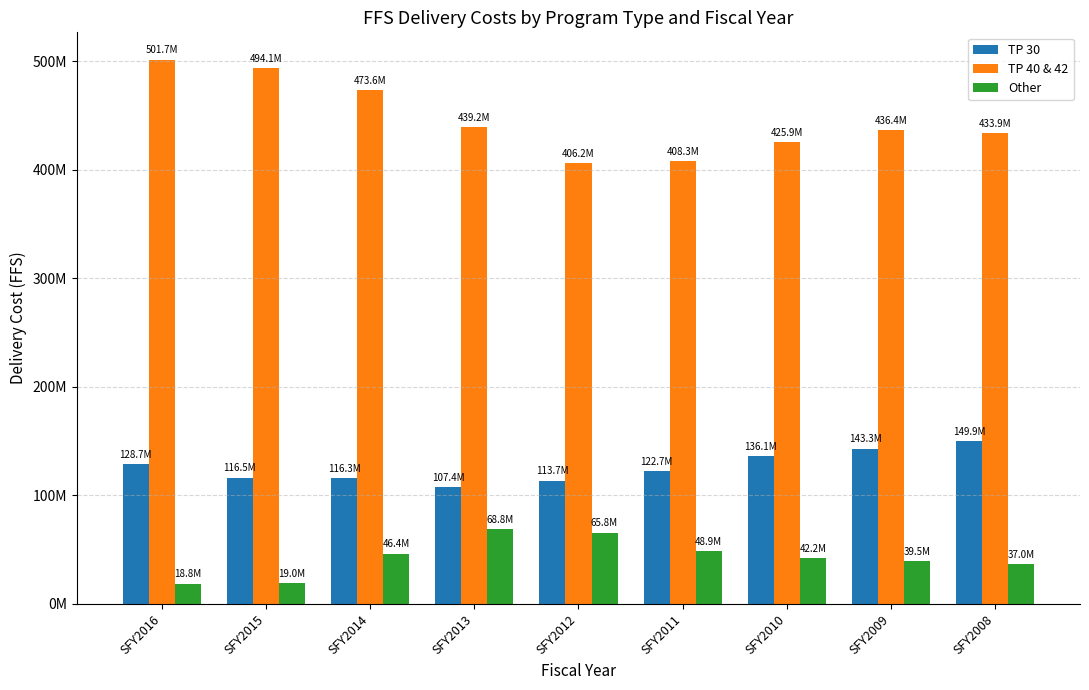

Reading right to left, what are all the values shown in this chart?

TP 30: SFY2008=149937307.7	SFY2009=143254746.0	SFY2010=136050199.4	SFY2011=122736396.5	SFY2012=113742204.2	SFY2013=107373848.6	SFY2014=116339758.9	SFY2015=116512558.0	SFY2016=128729577.8
TP 40 & 42: SFY2008=433936459.1	SFY2009=436367753.0	SFY2010=425944400.4	SFY2011=408333729.7	SFY2012=406221707.8	SFY2013=439161249.4	SFY2014=473597690.2	SFY2015=494064957.4	SFY2016=501672464.5
Other: SFY2008=37022060.4	SFY2009=39549888.6	SFY2010=42174276.1	SFY2011=48940879.7	SFY2012=65812432.6	SFY2013=68773704.5	SFY2014=46397281.7	SFY2015=18954159.9	SFY2016=18761073.1